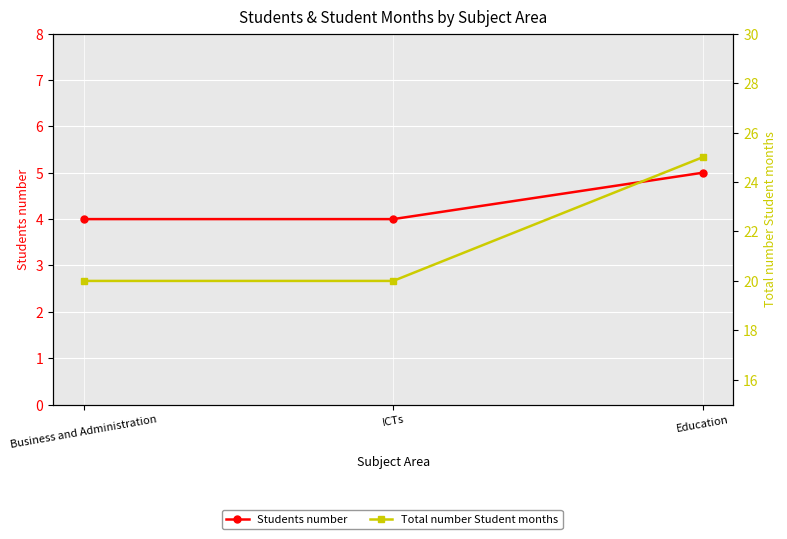

Count the Students number values in the range 4 to 5.

3